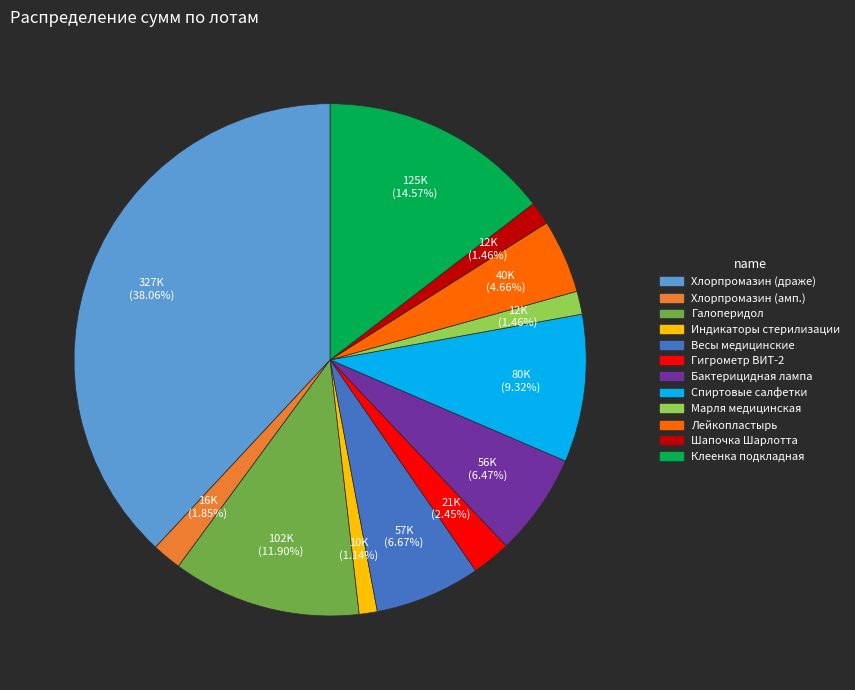

Which has a higher value, Весы медицинские or Галоперидол?

Галоперидол